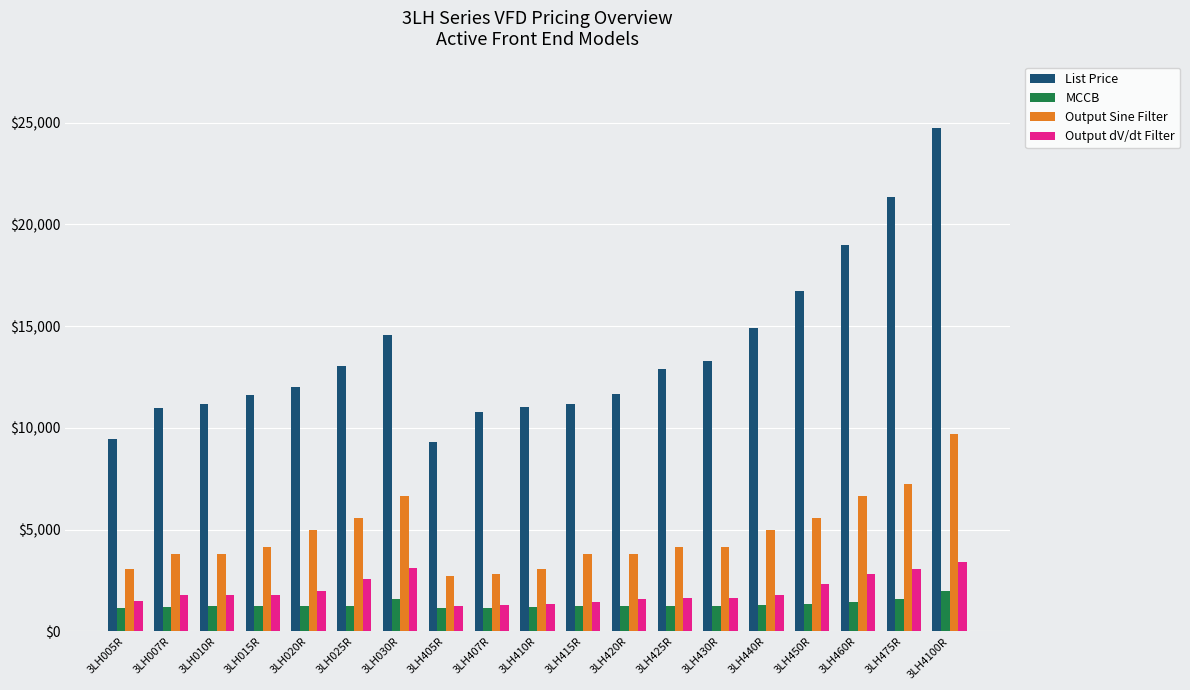

Is it true that Output dV/dt Filter equals 3487.8 at 3LH020R?

False